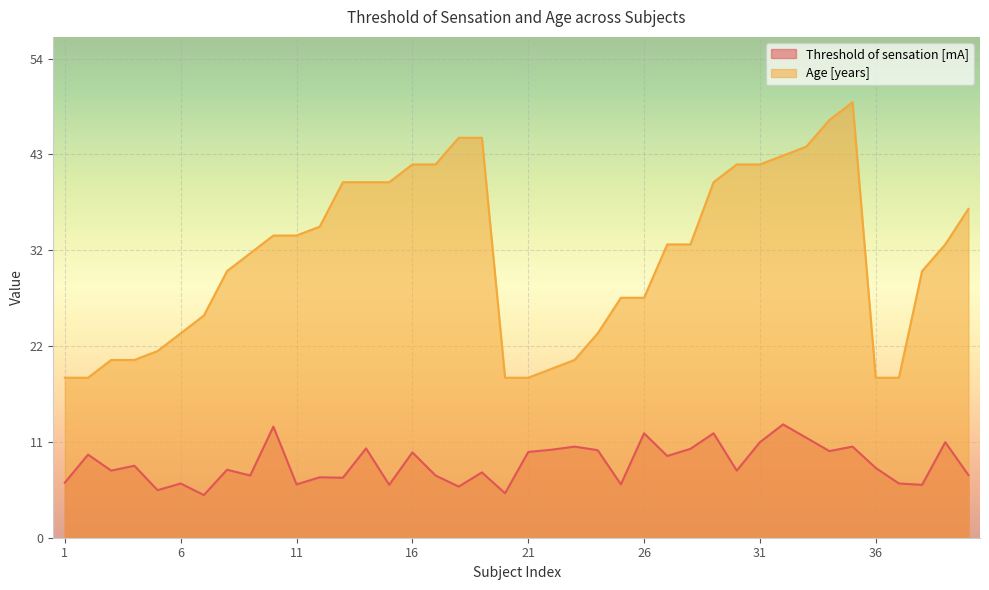

Reading right to left, what are all the values shown in this chart?

Threshold of sensation [mA]: 7.0	10.8	6.0	6.1	7.8	10.2	9.8	11.2	12.8	10.8	7.5	11.8	10.0	9.2	11.8	6.0	9.8	10.2	9.9	9.7	5.0	7.3	5.8	7.0	9.6	6.0	10.1	6.8	6.8	6.0	12.5	7.0	7.7	4.8	6.1	5.3	8.1	7.5	9.3	6.2
Age [years]: 37.0	33.0	30.0	18.0	18.0	49.0	47.0	44.0	43.0	42.0	42.0	40.0	33.0	33.0	27.0	27.0	23.0	20.0	19.0	18.0	18.0	45.0	45.0	42.0	42.0	40.0	40.0	40.0	35.0	34.0	34.0	32.0	30.0	25.0	23.0	21.0	20.0	20.0	18.0	18.0